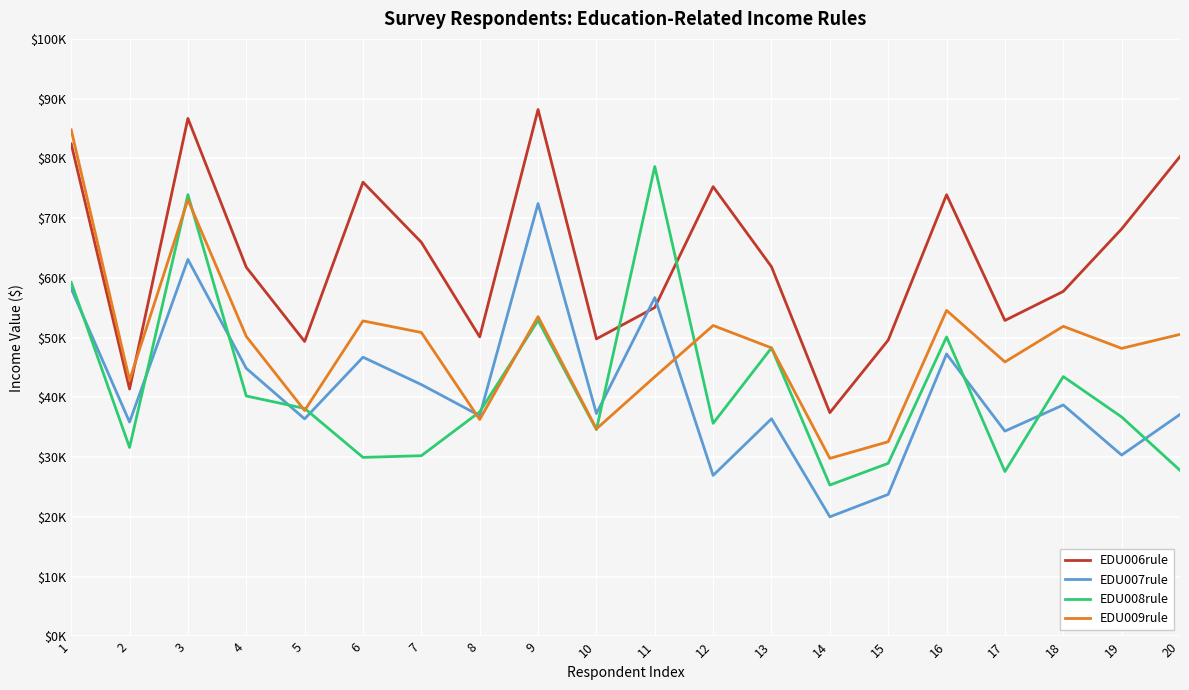

True or false: EDU007rule has more than 2 points higher than both neighbors.

True